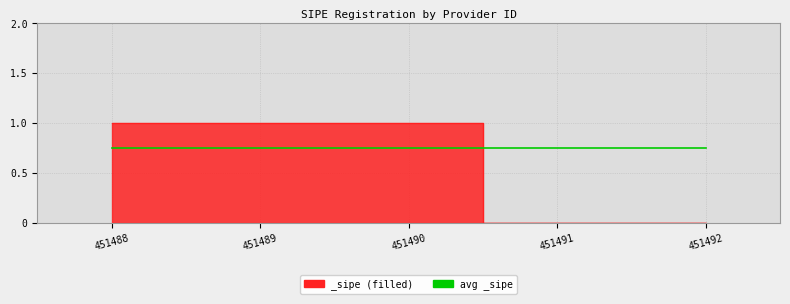

Reading left to right, transcribe all the data shown in this chart.

451488=1	451489=1	451490=1	451491=0	451492=0